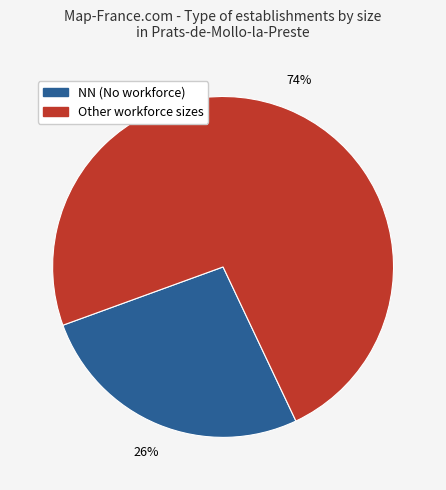

Is there any slice that represents more than half of the pie?

Yes